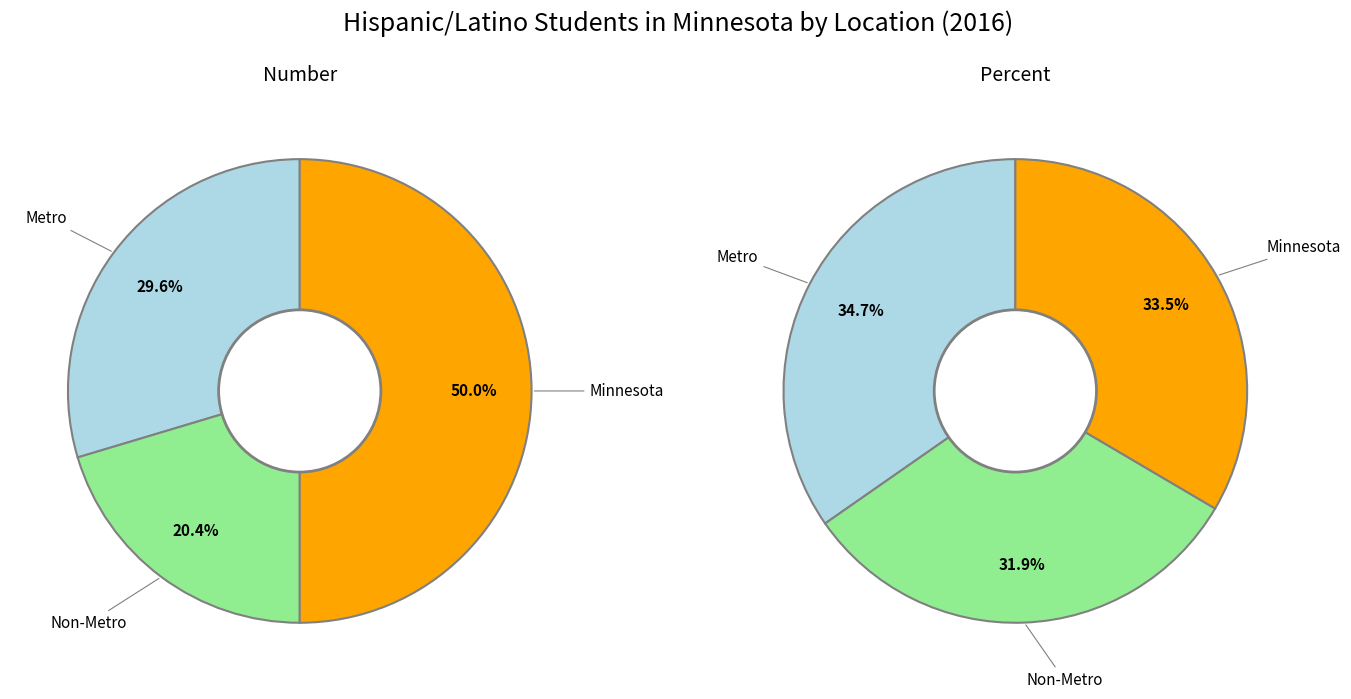

Does Non-Metro represent more than half of the total?

No